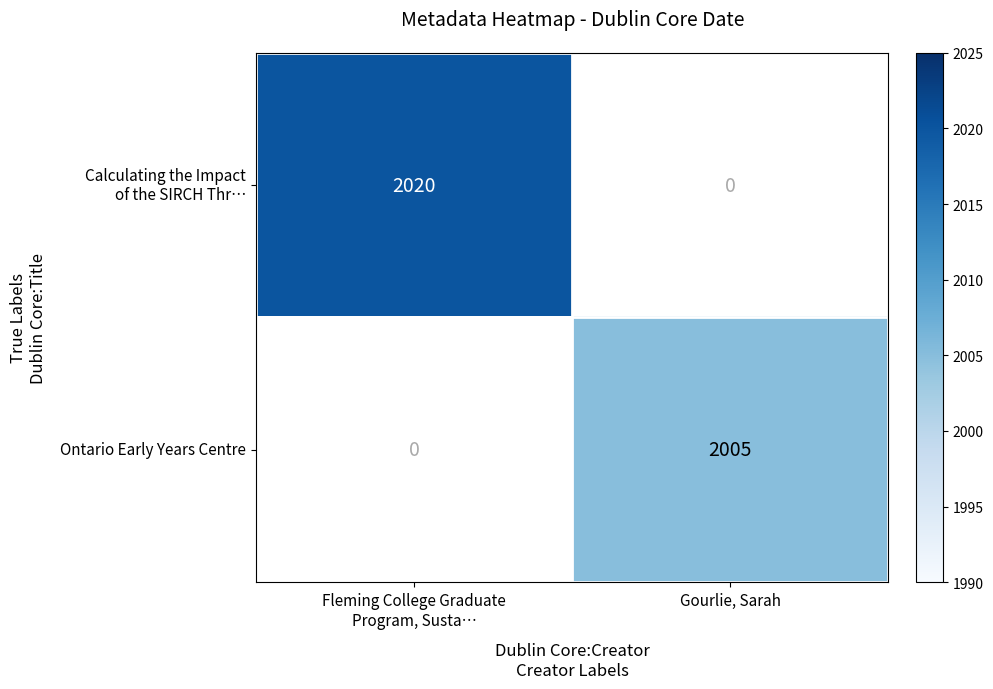

Is it true that Ontario Early Years Centre equals 2005 at Gourlie, Sarah?

True